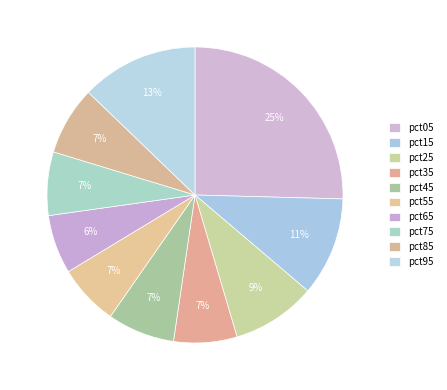

Which category has the smallest portion of the pie?

pct65